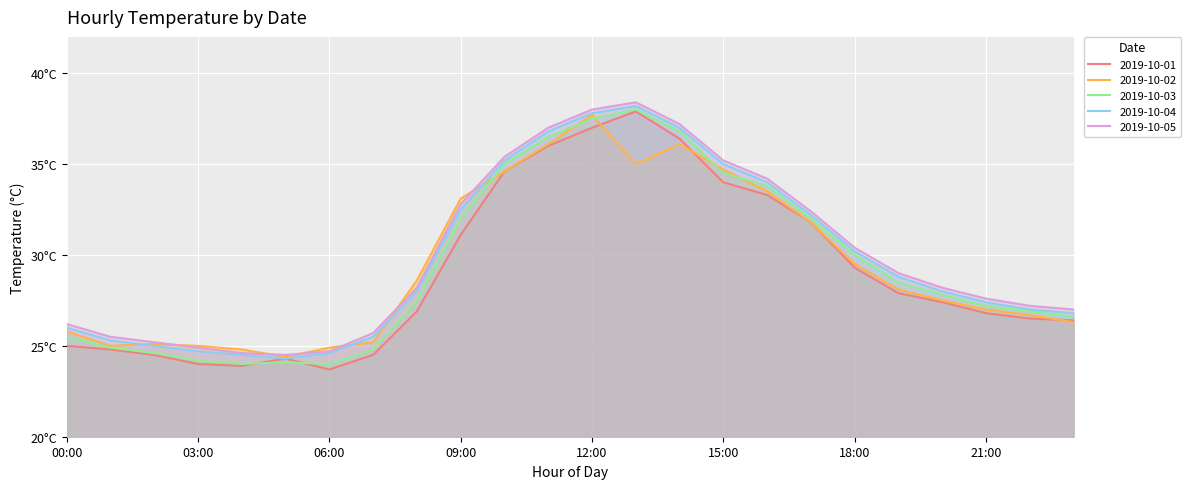

Rank the series at 16:00 from highest to lowest value.

2019-10-05, 2019-10-04, 2019-10-03, 2019-10-02, 2019-10-01